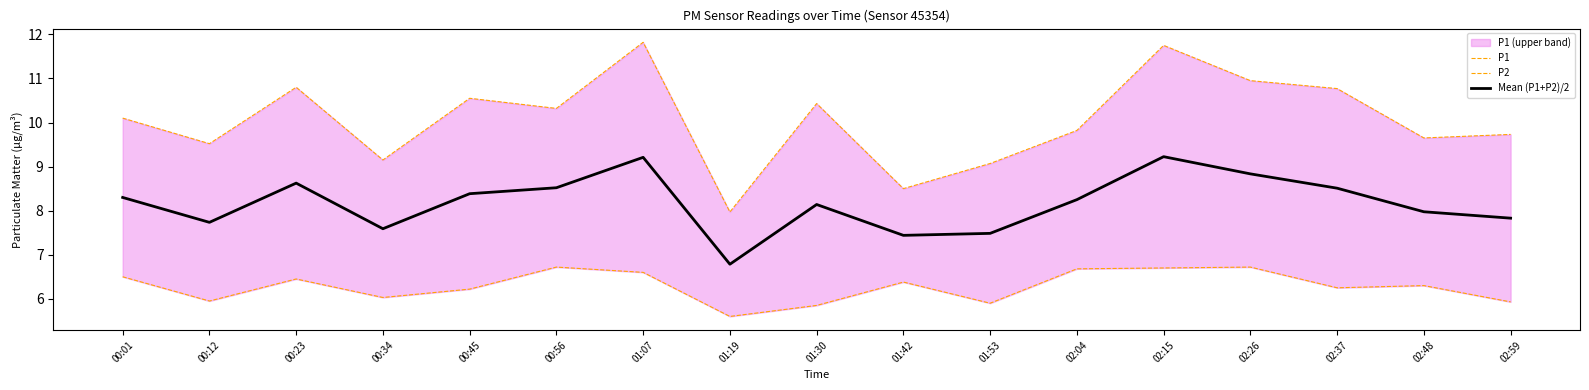

True or false: P1 and P2 cross at least once.

False